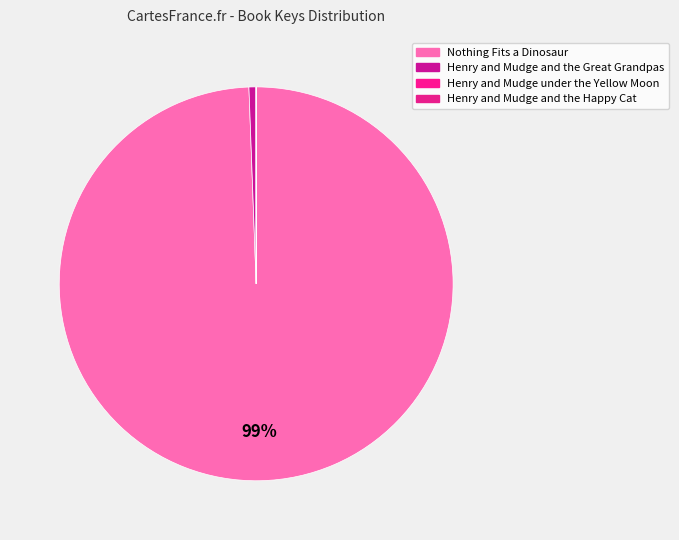

Which category has the biggest portion of the pie?

Nothing Fits a Dinosaur